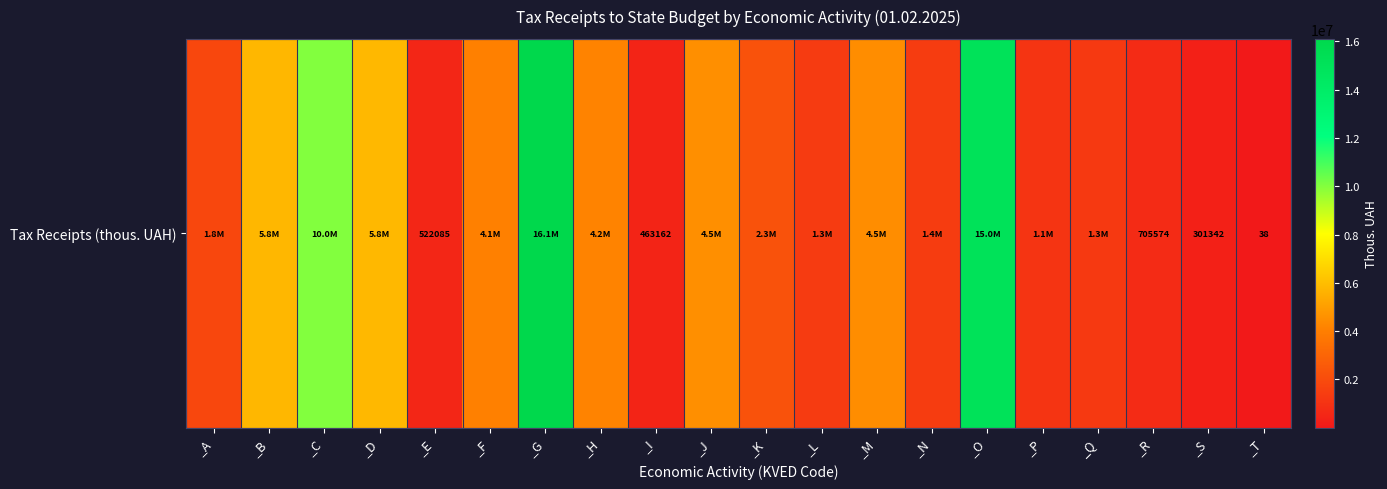

Approximately how many times larger is the value at _A compared to _I?

4.0